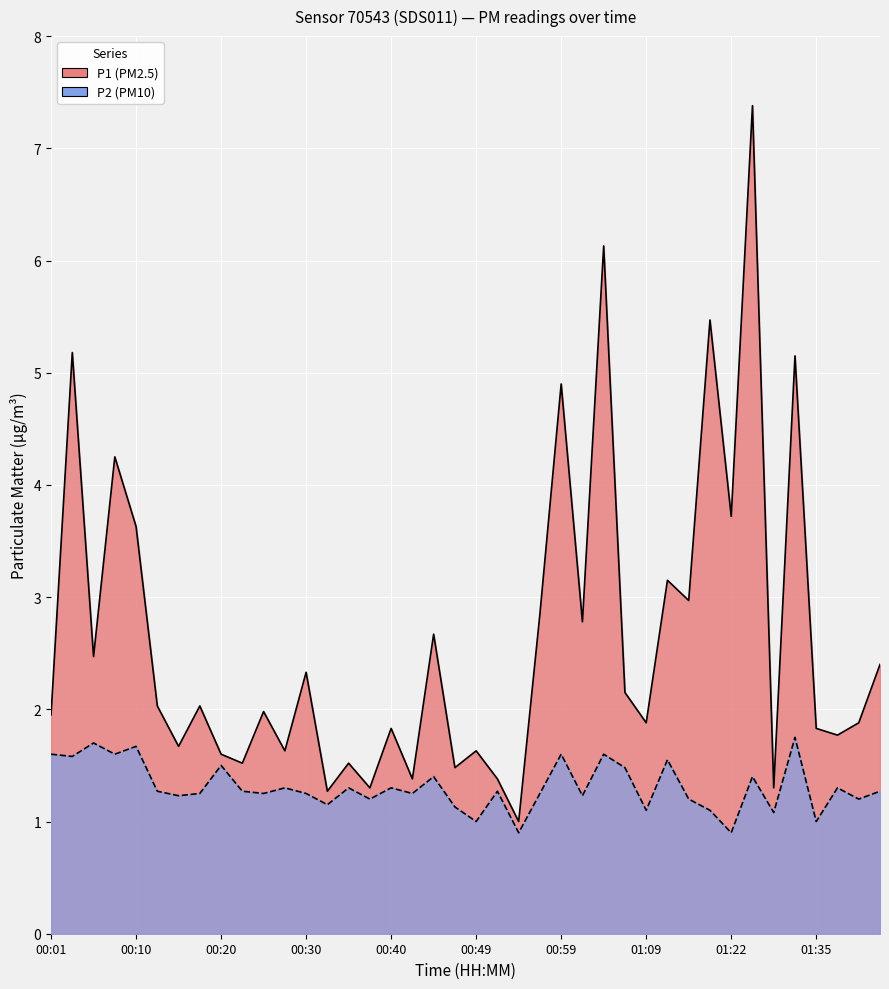

Reading right to left, transcribe all the data shown in this chart.

P1: 01:42=2.4	01:40=1.9	01:37=1.8	01:35=1.8	01:29=5.2	01:27=1.3	01:24=7.4	01:22=3.7	01:19=5.5	01:16=3.0	01:14=3.1	01:09=1.9	01:06=2.1	01:04=6.1	01:02=2.8	00:59=4.9	00:57=2.9	00:54=1.0	00:52=1.4	00:49=1.6	00:47=1.5	00:44=2.7	00:42=1.4	00:40=1.8	00:37=1.3	00:35=1.5	00:32=1.3	00:30=2.3	00:27=1.6	00:25=2.0	00:23=1.5	00:20=1.6	00:18=2.0	00:15=1.7	00:13=2.0	00:10=3.6	00:08=4.2	00:06=2.5	00:03=5.2	00:01=1.9
P2: 01:42=1.3	01:40=1.2	01:37=1.3	01:35=1.0	01:29=1.8	01:27=1.1	01:24=1.4	01:22=0.9	01:19=1.1	01:16=1.2	01:14=1.6	01:09=1.1	01:06=1.5	01:04=1.6	01:02=1.2	00:59=1.6	00:57=1.2	00:54=0.9	00:52=1.3	00:49=1.0	00:47=1.1	00:44=1.4	00:42=1.2	00:40=1.3	00:37=1.2	00:35=1.3	00:32=1.1	00:30=1.2	00:27=1.3	00:25=1.2	00:23=1.3	00:20=1.5	00:18=1.2	00:15=1.2	00:13=1.3	00:10=1.7	00:08=1.6	00:06=1.7	00:03=1.6	00:01=1.6